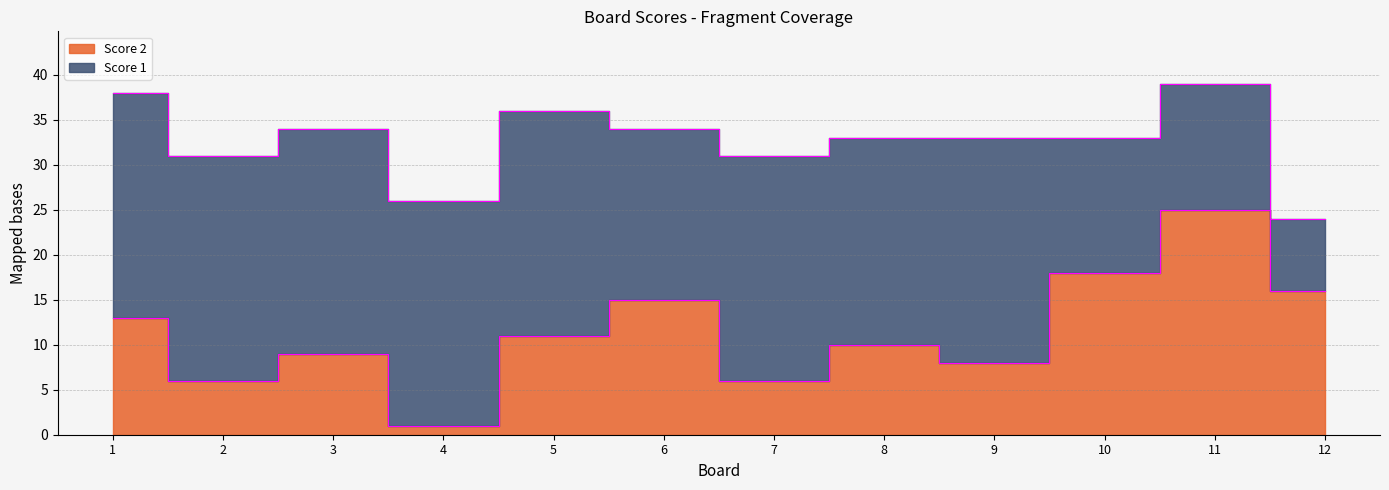

What is the ratio of the value at 5 to the value at 6?

0.7